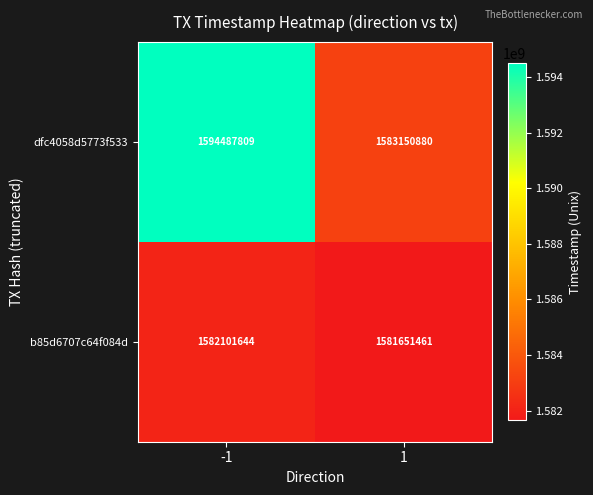

Reading left to right, transcribe all the data shown in this chart.

dfc4058d5773f533: -1=1594487809	1=1583150880
b85d6707c64f084d: -1=1582101644	1=1581651461